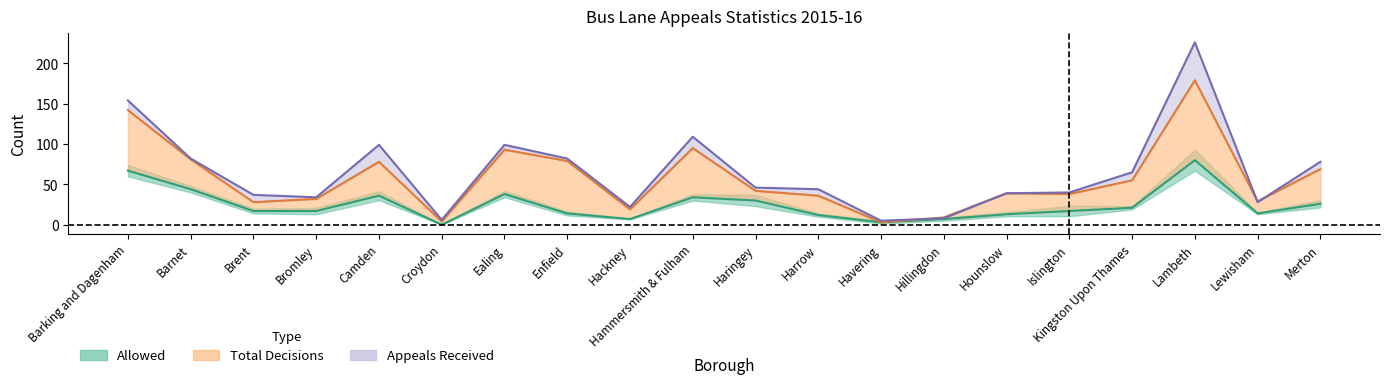

What is the difference between the Appeals Received values at Haringey and Hammersmith & Fulham?

63